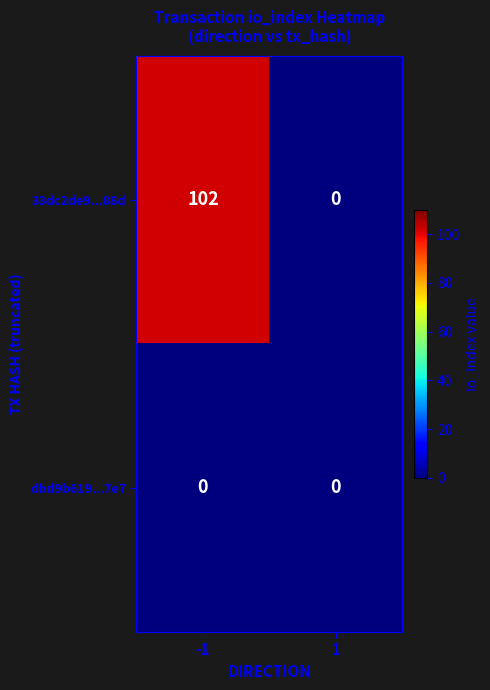

At which category is the sum across all series the highest?

-1